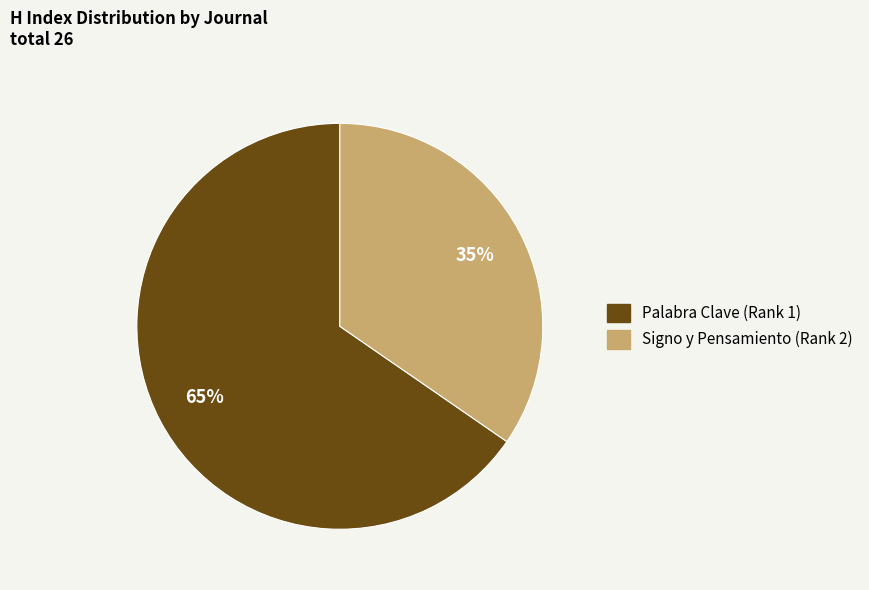

Does any single category account for the majority?

Yes